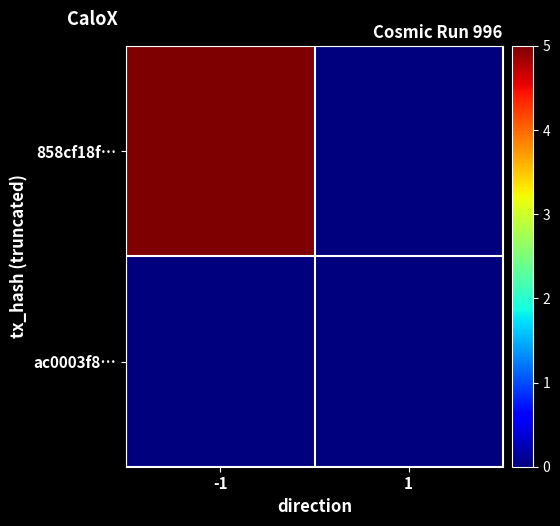

What is the greatest value displayed?

5